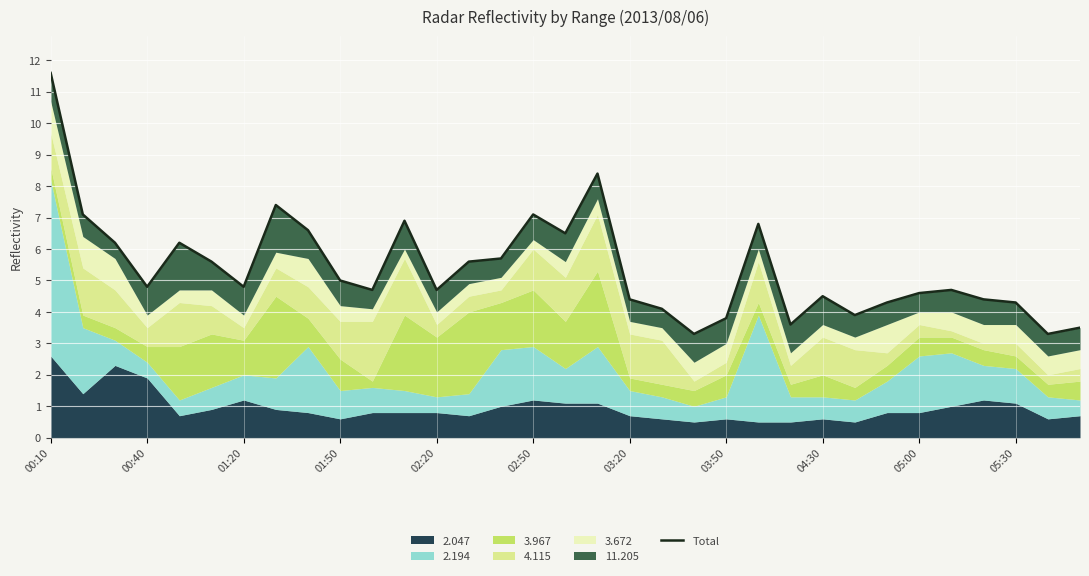

How many data points are less than 4?

6